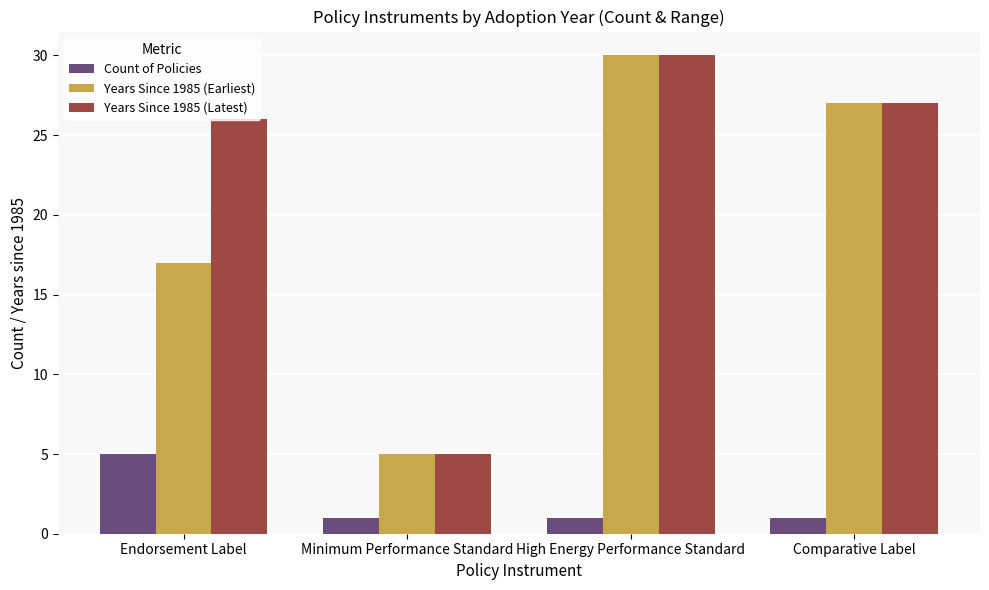

The value of Years Since 1985 (Latest) at Minimum Performance Standard is 9. True or false?

False